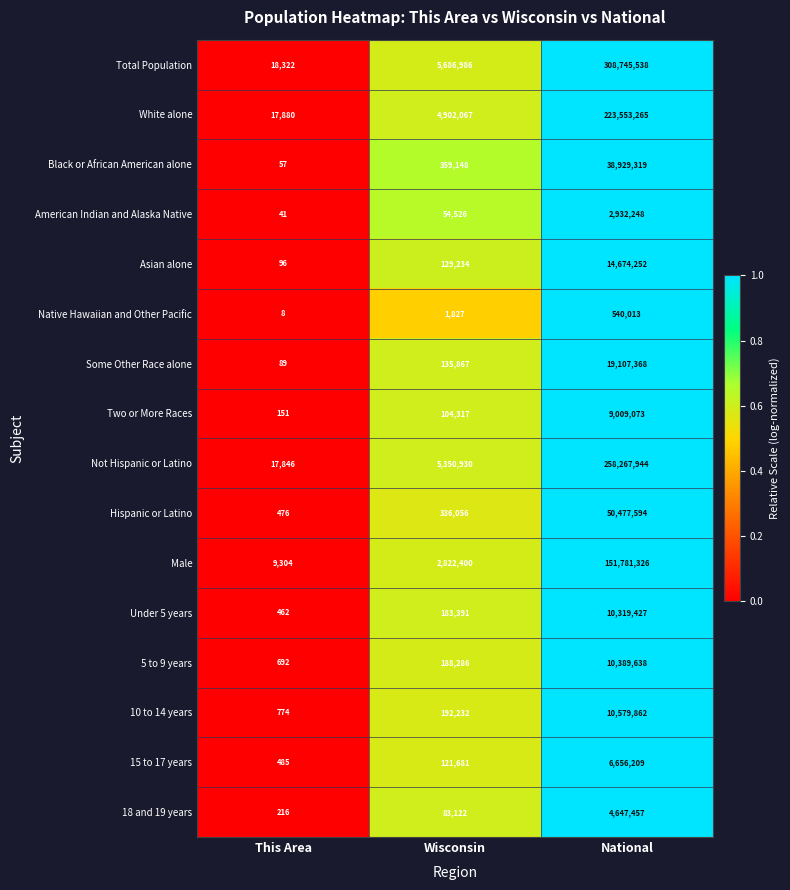

Rank the series at Wisconsin from highest to lowest value.

Total Population, Not Hispanic or Latino, White alone, Male, Black or African American alone, Hispanic or Latino, 10 to 14 years, 5 to 9 years, Under 5 years, Some Other Race alone, Asian alone, 15 to 17 years, Two or More Races, 18 and 19 years, American Indian and Alaska Native, Native Hawaiian and Other Pacific